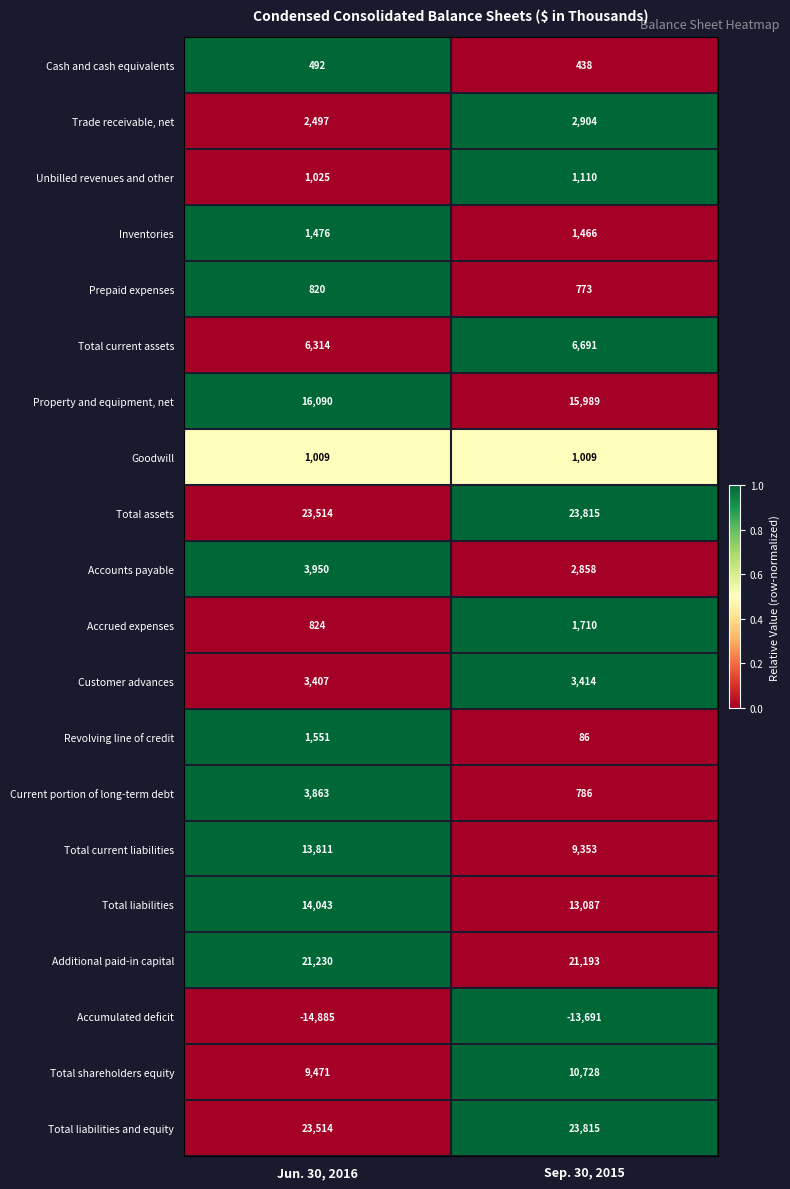

Which series changed the most between Jun. 30, 2016 and Sep. 30, 2015?

Total current liabilities